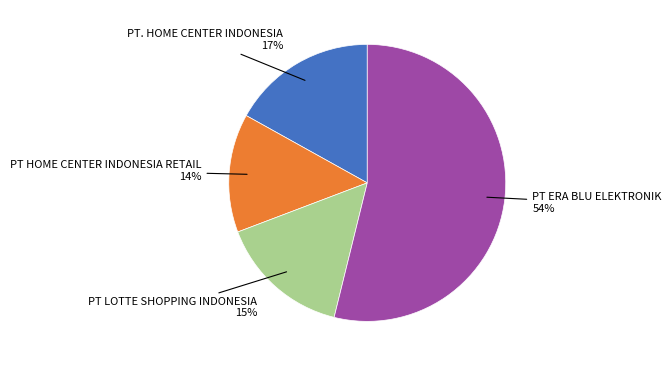

Does any single category account for the majority?

Yes